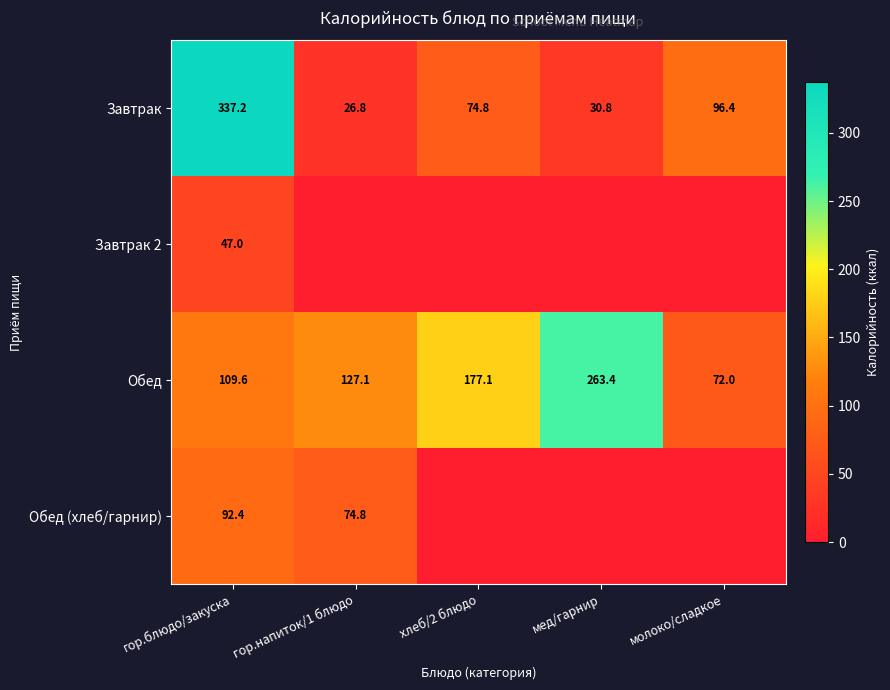

Is the value of Обед at гор.блюдо/закуска greater than the value of Обед (хлеб/гарнир) at гор.напиток/1 блюдо?

Yes